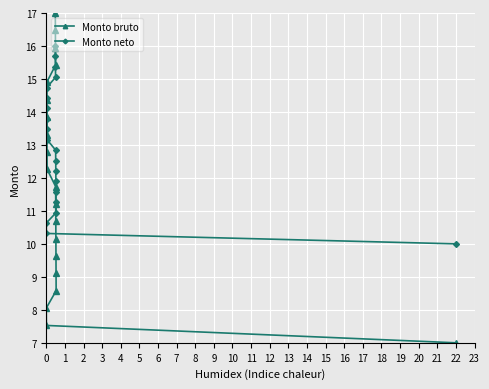

Which series has the largest total across all categories?

Monto neto